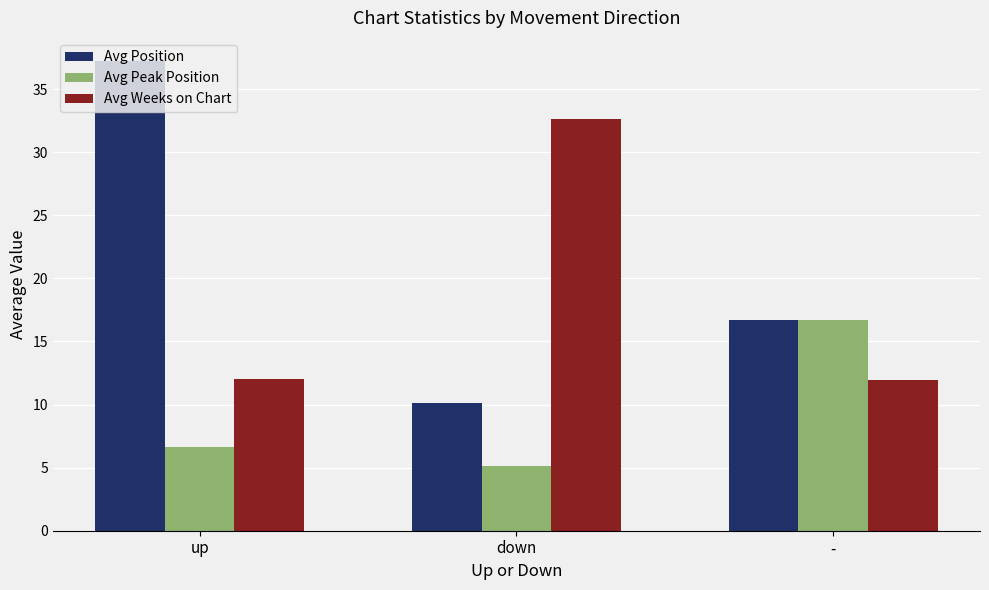

Between up and -, which series saw the biggest shift?

Avg Position